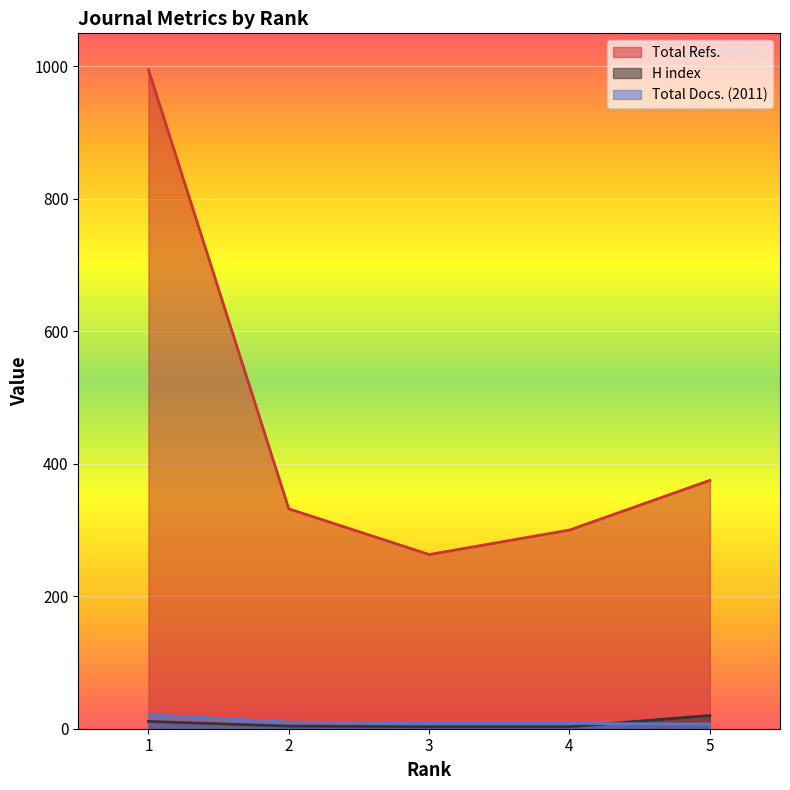

Reading right to left, list all the values displayed in this chart.

Total Refs.: 5=375	4=300	3=263	2=332	1=995
H index: 5=20	4=3	3=3	2=4	1=11
Total Docs. (2011): 5=7	4=8	3=8	2=10	1=21